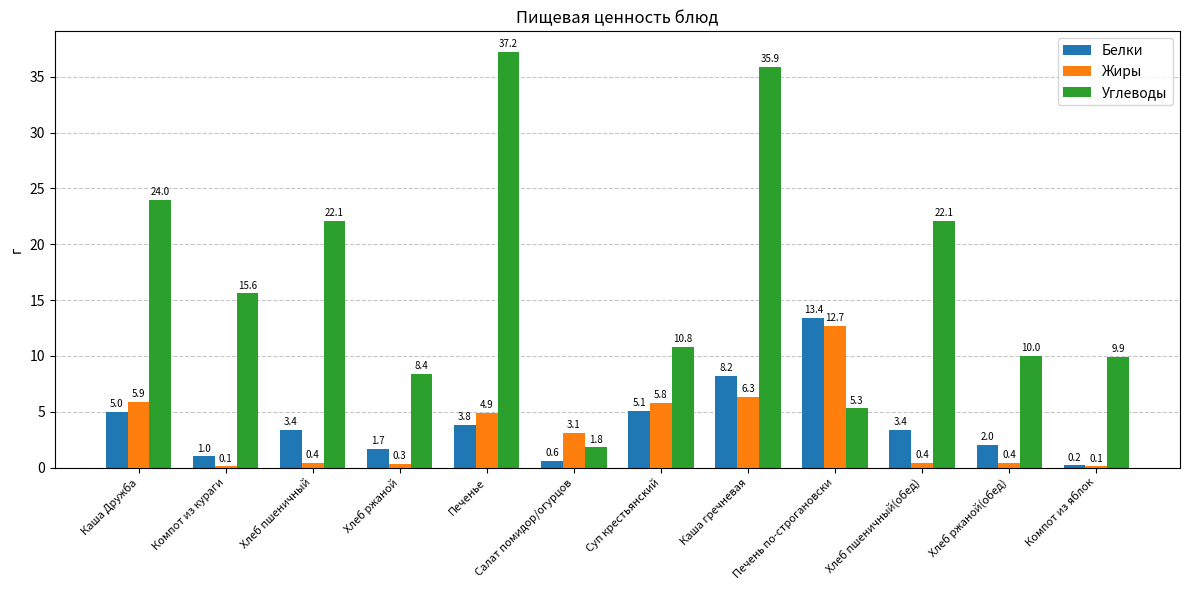

What is the highest value of the Жиры series?

12.7